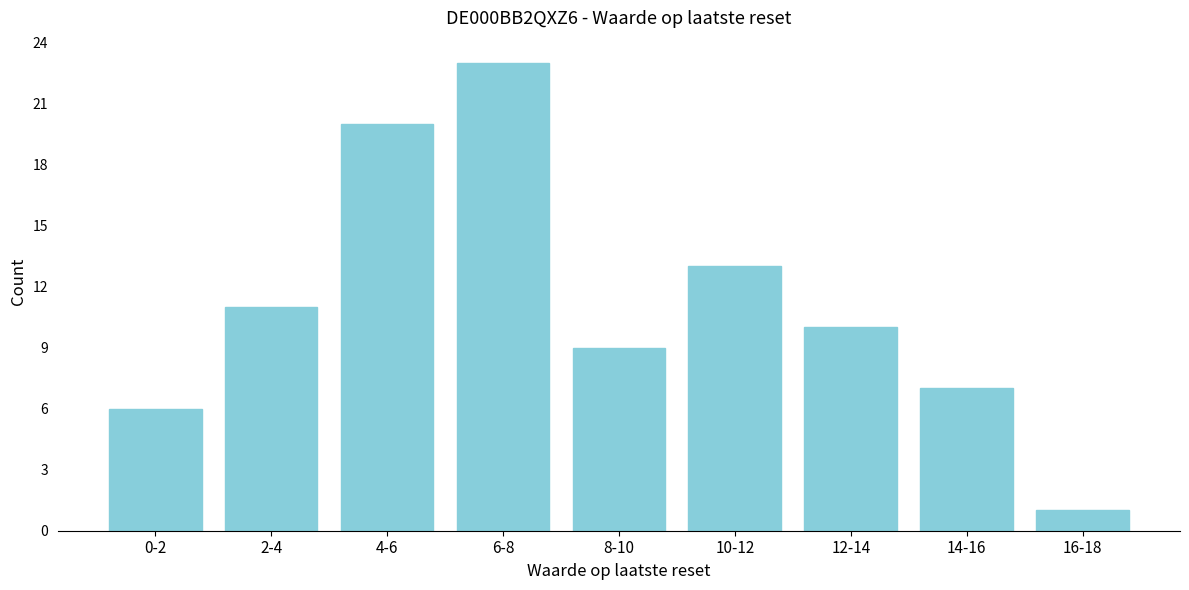

Reading left to right, what are all the values shown in this chart?

6	11	20	23	9	13	10	7	1